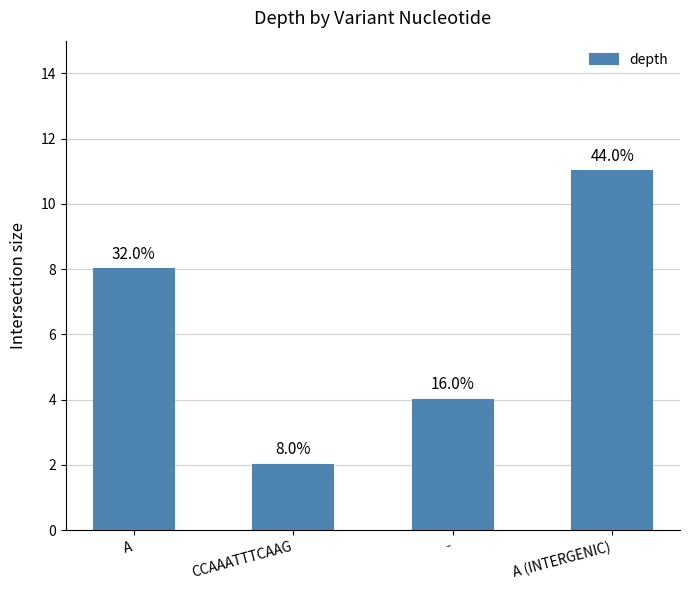

What is the approximate value at A (INTERGENIC)?

11